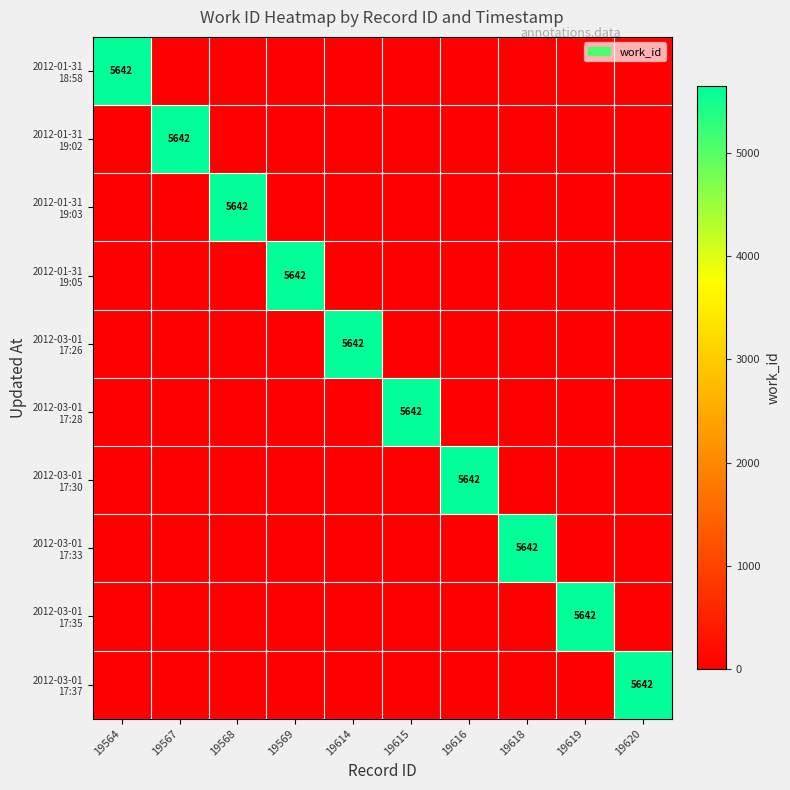

How many values in the 2012-03-01 17:30 series exceed 0?

1